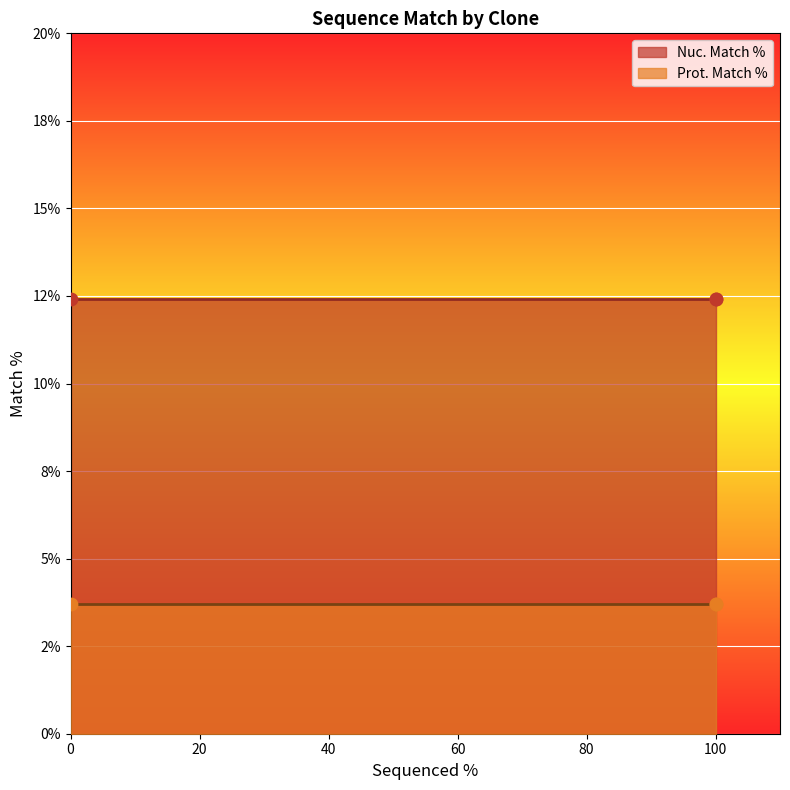

Is the value of Nuc. Match % at ccsbBroad304_13108 greater than the value of Prot. Match % at TRCN0000491884?

Yes